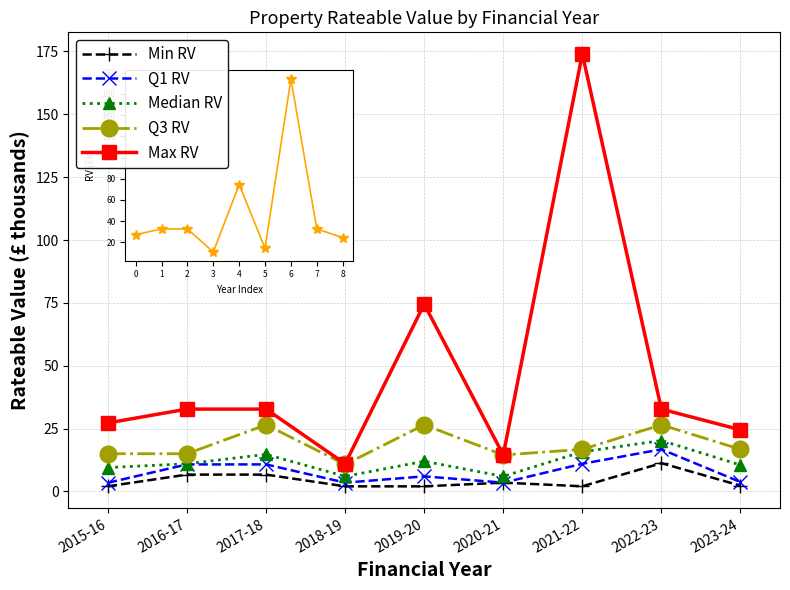

Which category has the highest value across all series?

2021-22